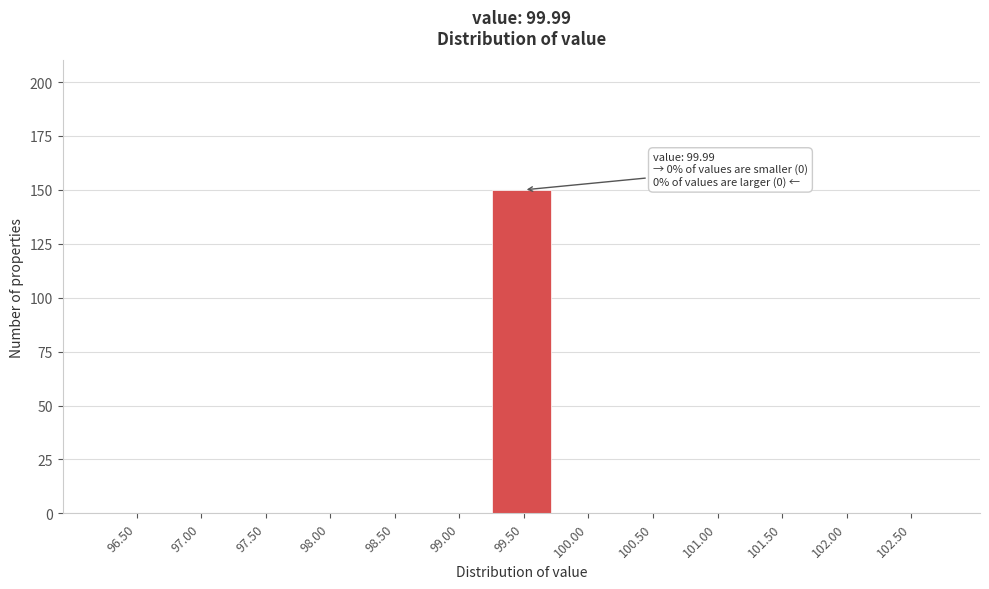

Reading left to right, what are all the values shown in this chart?

96.50=0	97.00=0	97.50=0	98.00=0	98.50=0	99.00=0	99.50=150	100.00=0	100.50=0	101.00=0	101.50=0	102.00=0	102.50=0